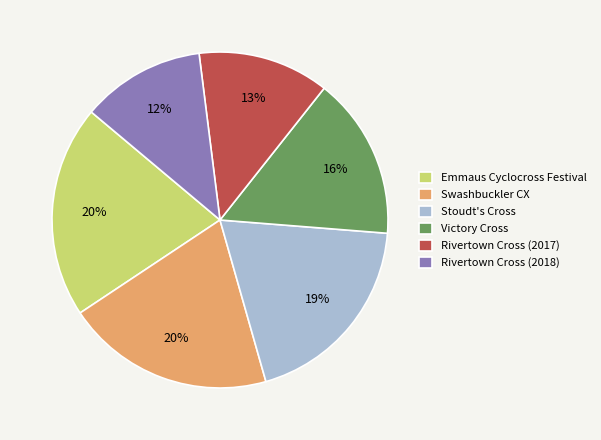

What is the ratio of the value at Rivertown Cross (2018) to the value at Swashbuckler CX?

0.6